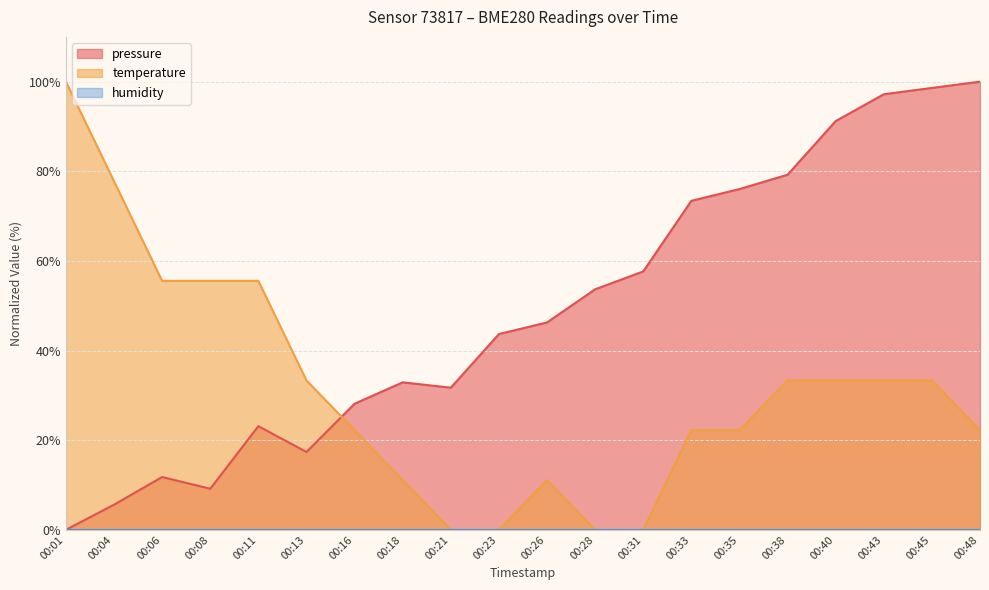

How many intersections are there between pressure and temperature?

1